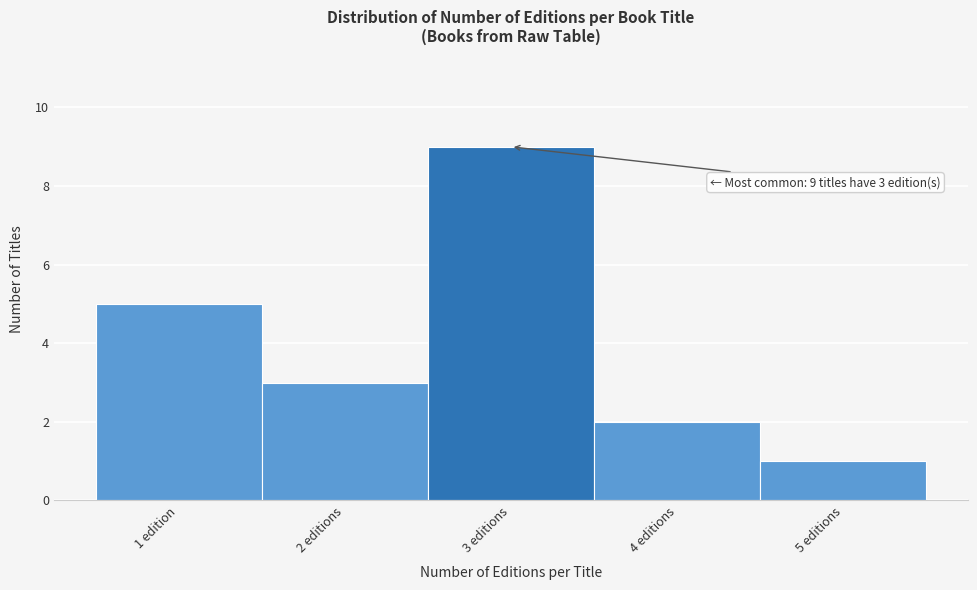

Reading right to left, transcribe all the data shown in this chart.

1	2	9	3	5